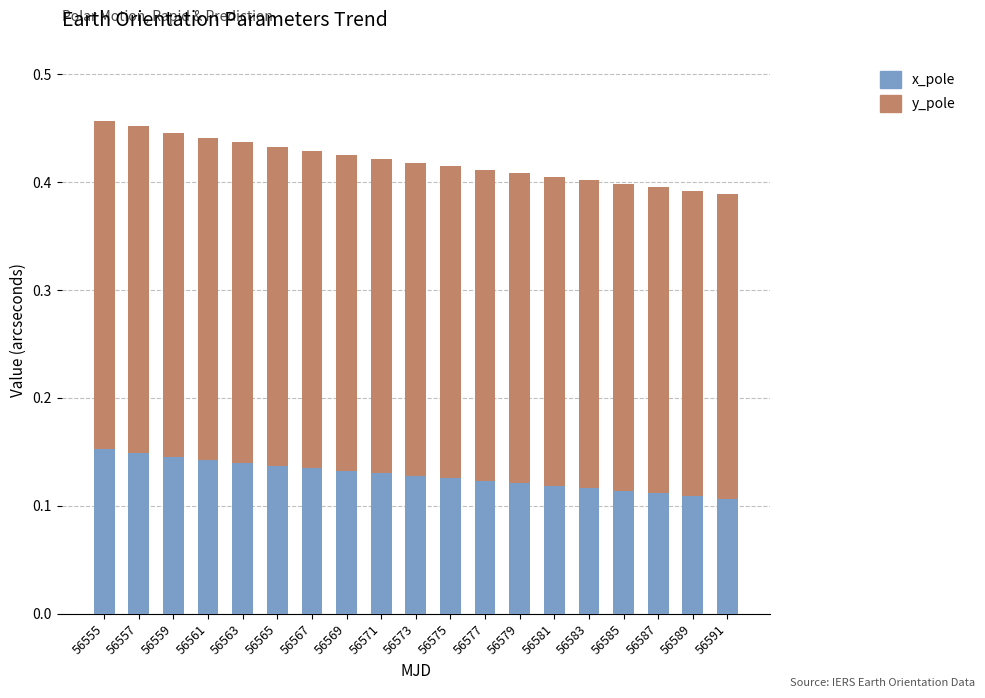

What is the sum of all x_pole values?

2.4